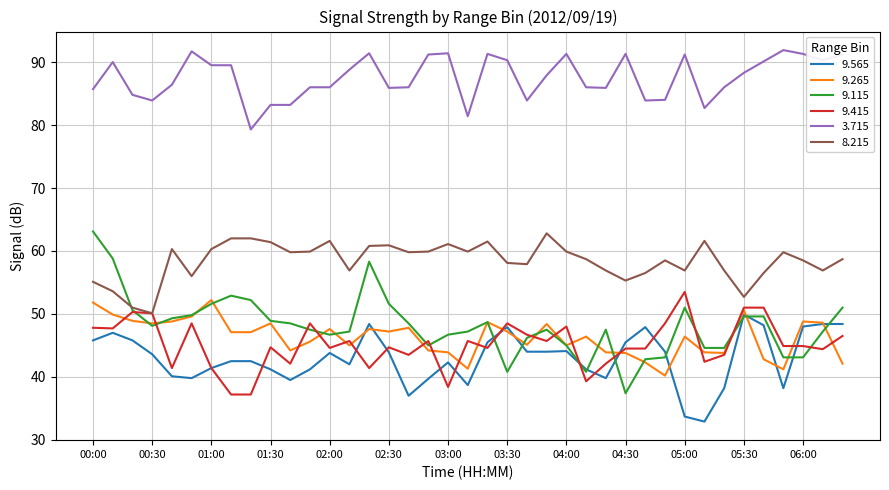

True or false: 3.715 and 9.115 intersect in this chart.

False